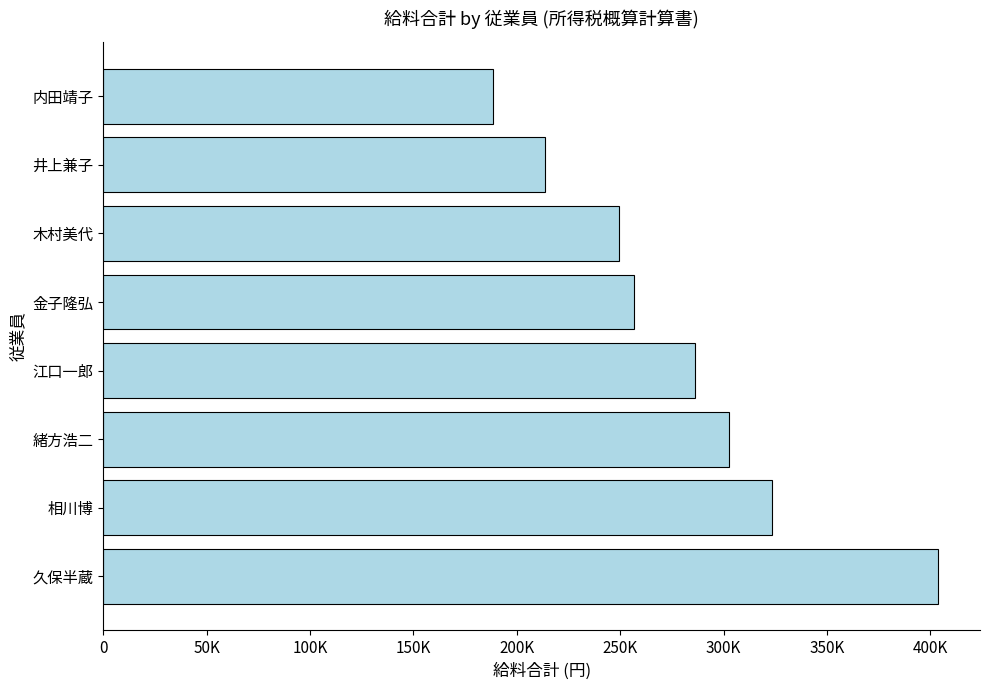

What is the sum of all values?

2224400